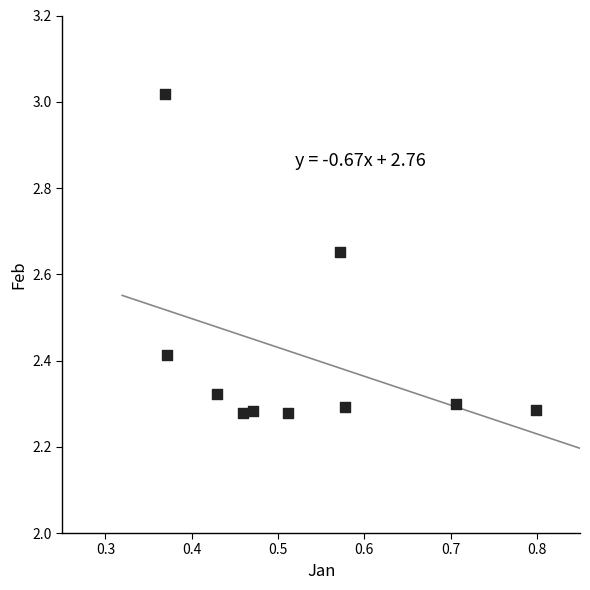

What is the range of X values (max minus min)?

0.4